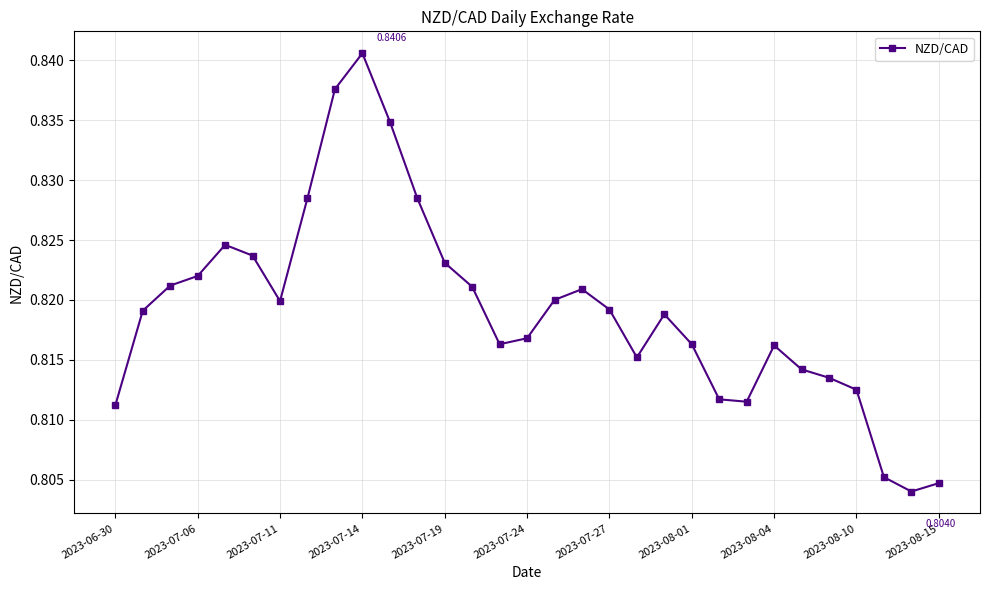

What is the sum of all values?

25.4